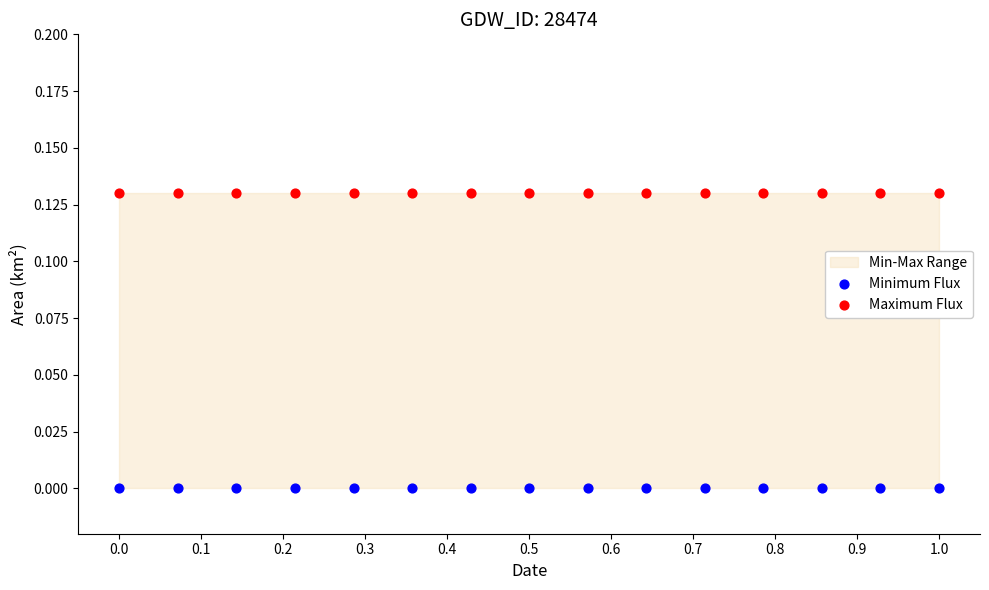

Which series contains the highest Y value?

Maximum Flux